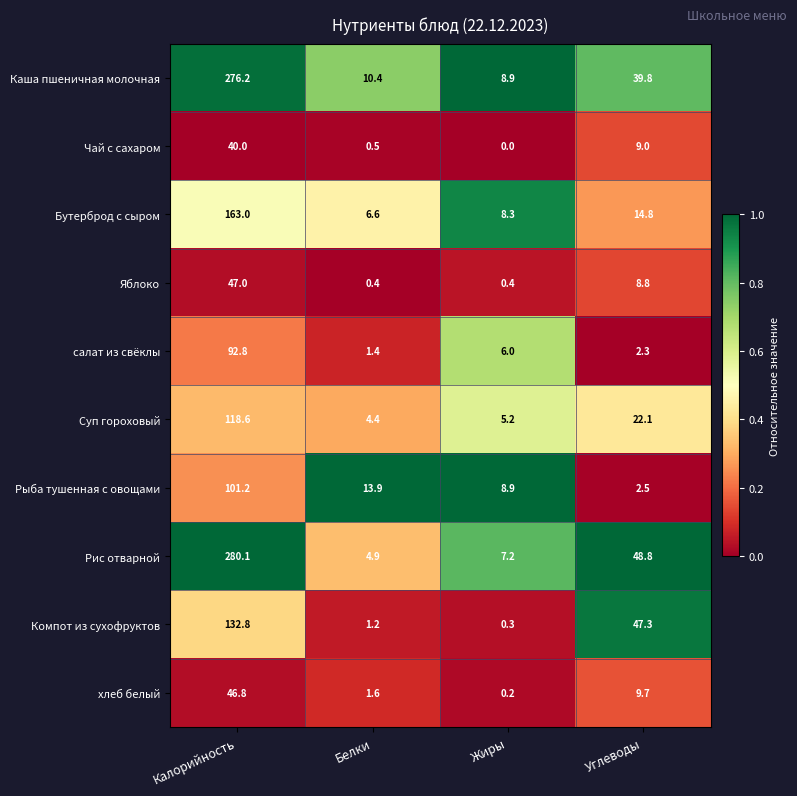

Which series has the largest total across all categories?

Рис отварной